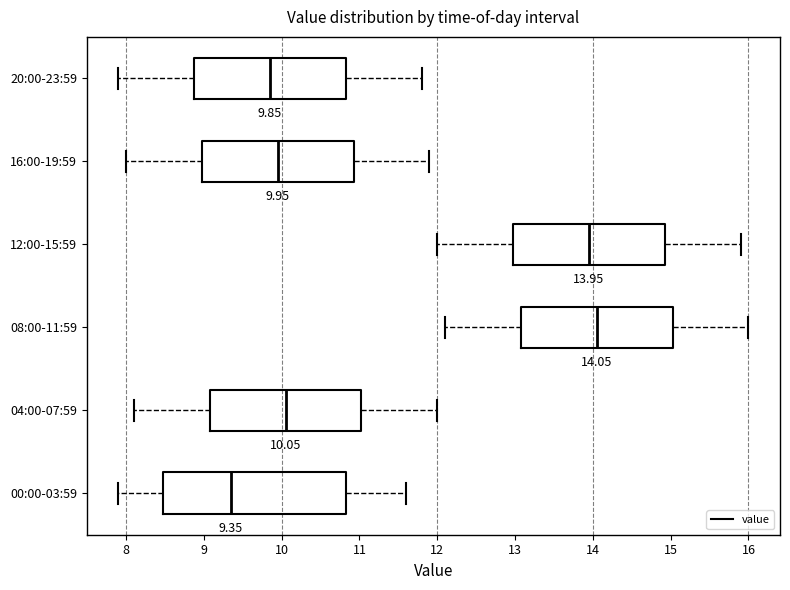

Comparing the boxes themselves (not the whiskers), which one is the widest?

00:00-03:59